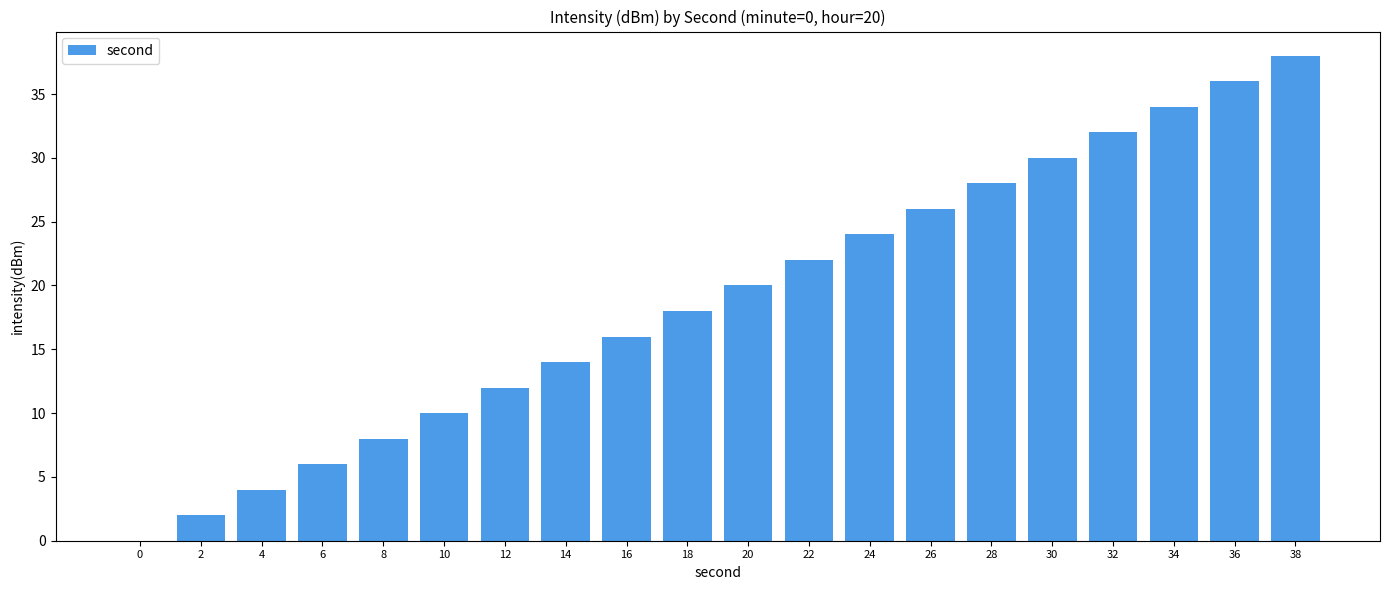

What value does the data have at 38, to the nearest 10?

40